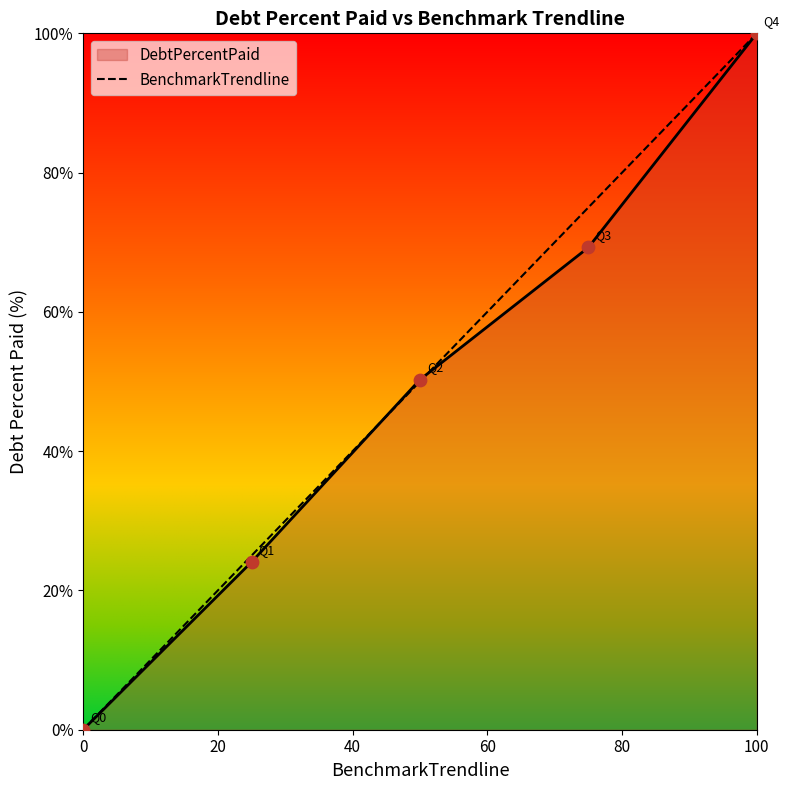

What is the greatest value displayed?

100.0